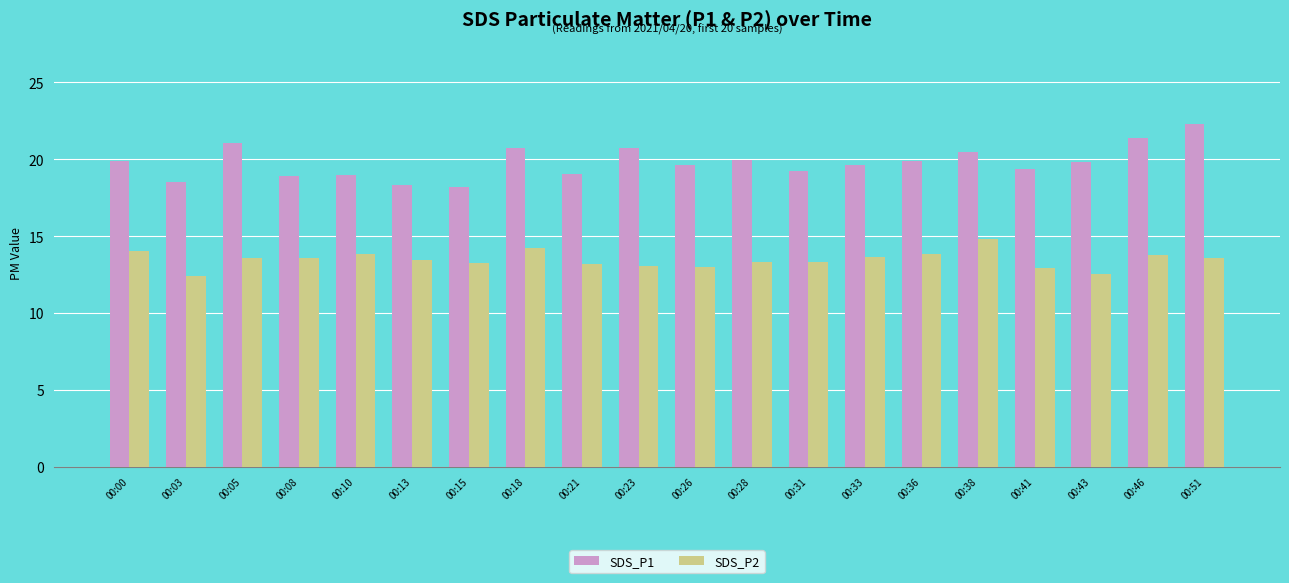

List the series in order of their peak value, highest first.

SDS_P1, SDS_P2